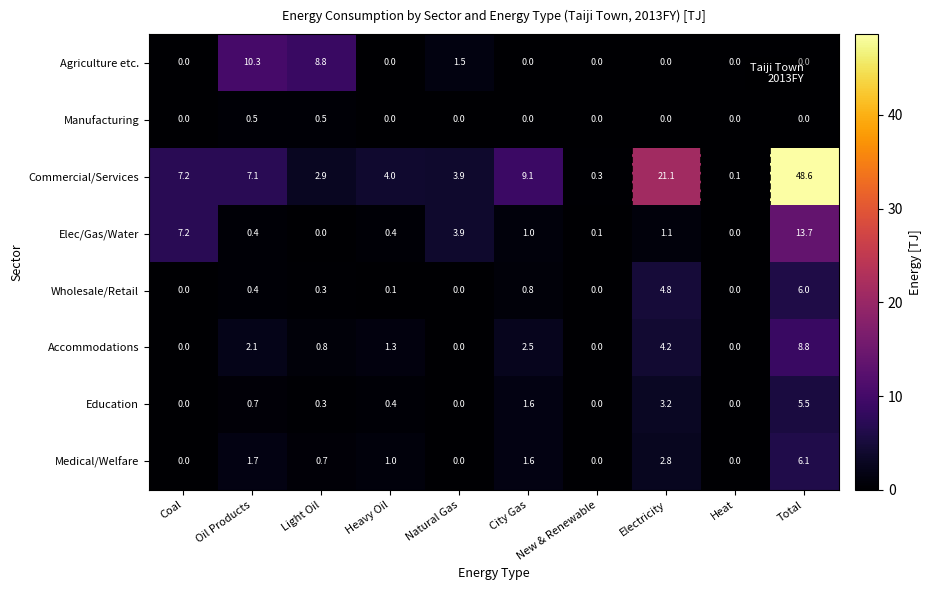

Which series has the largest total across all categories?

Commercial/Services